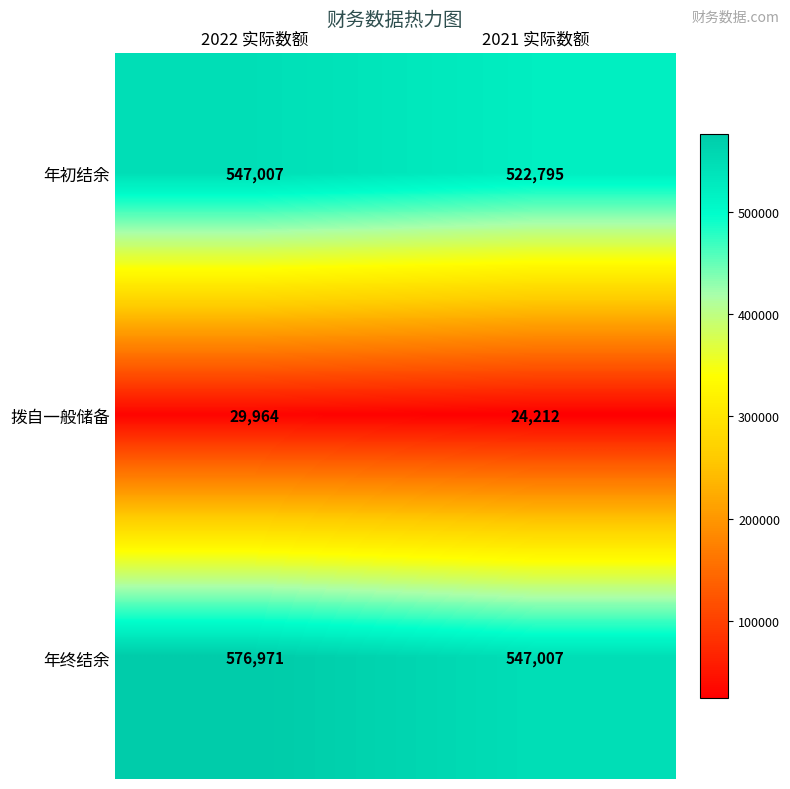

Reading left to right, list all the values displayed in this chart.

年初结余: 547007	522795
拨自一般储备: 29964	24212
年终结余: 576971	547007